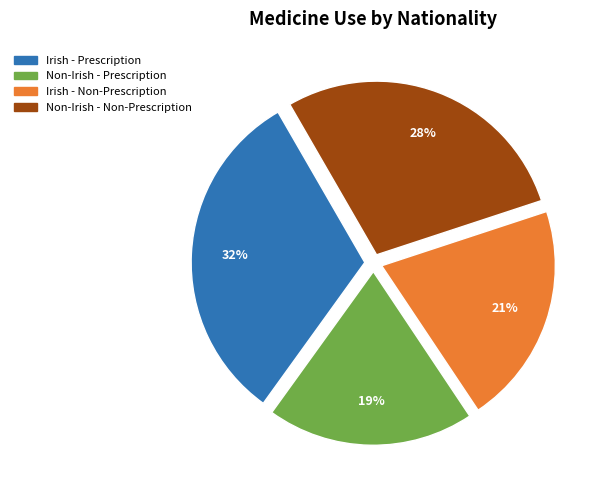

What percentage is the Irish - Non-Prescription slice, to the nearest percent?

21%